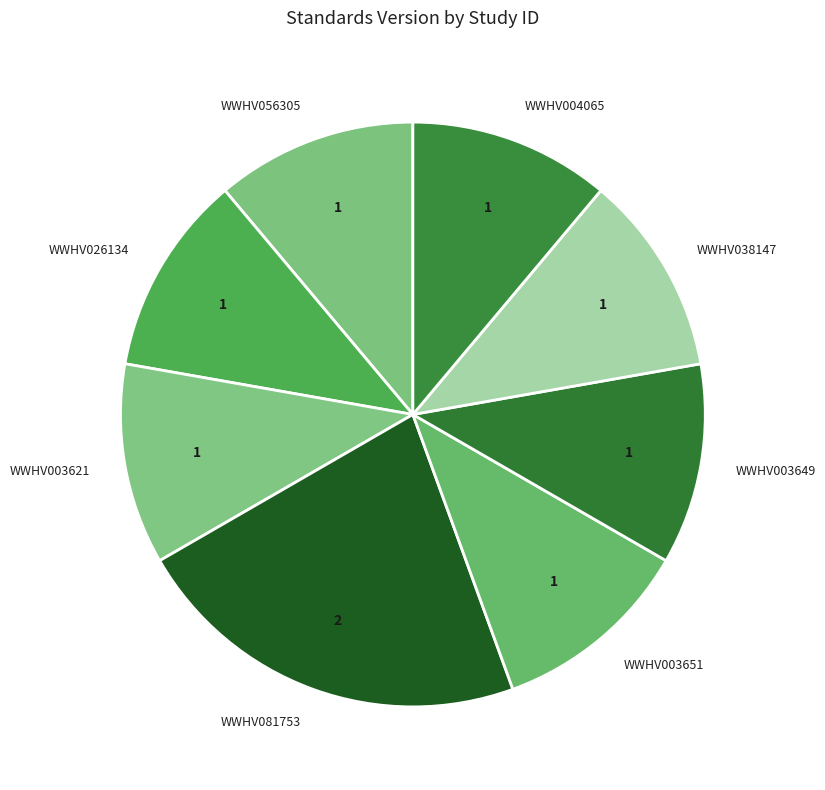

Is the sum of WWHV026134 and WWHV003621 greater than half?

No